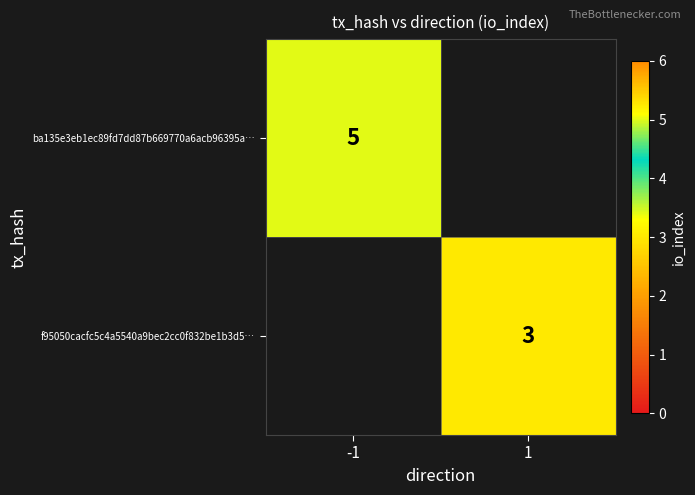

True or false: f95050cacfc5c4a5540a9bec2cc0f832be1b3d5… has a value of 5 at 1.

False